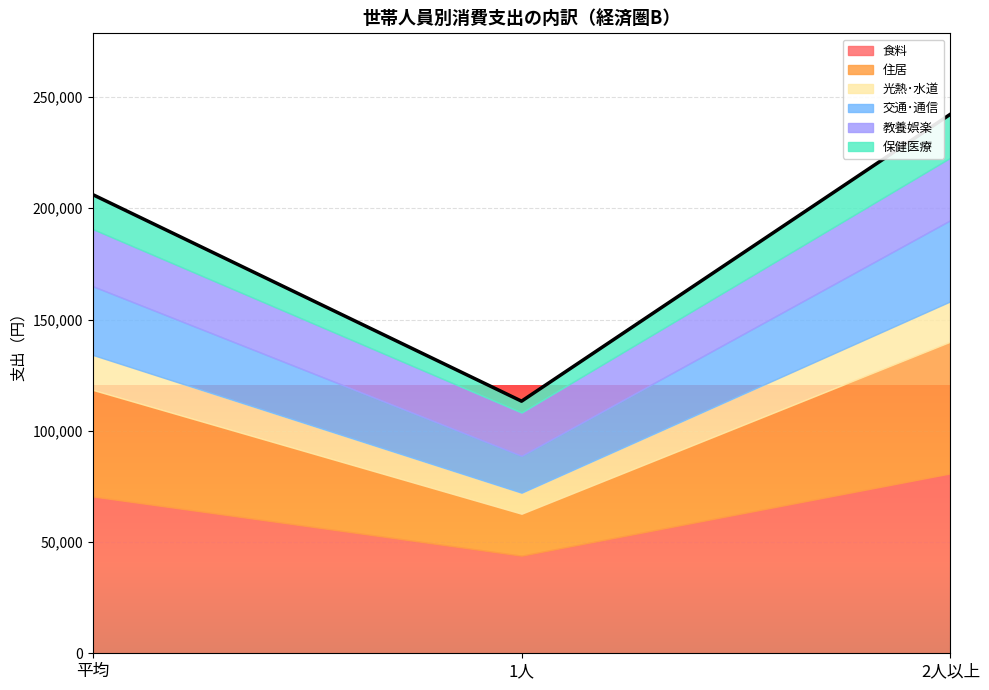

What value does the 交通･通信 series have at 1人, to the nearest 10?

16590